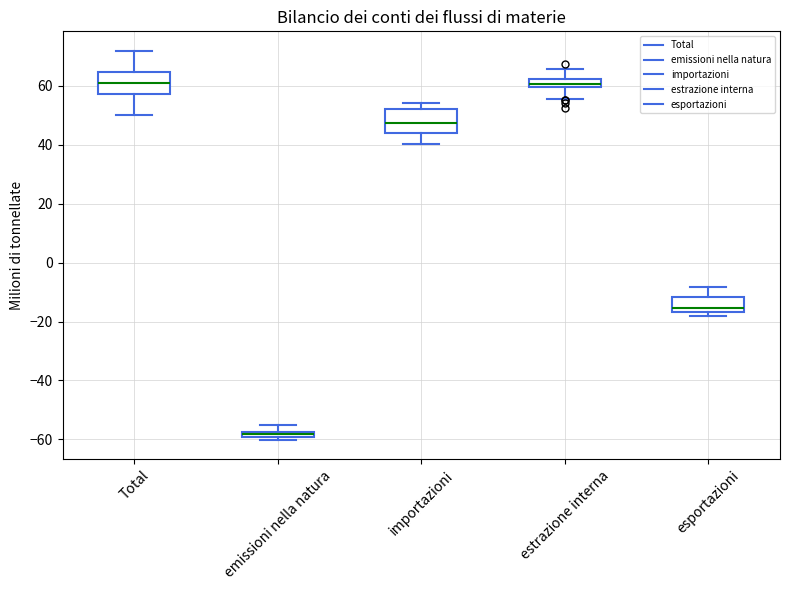

Where is the upper edge of the box for esportazioni on the y-axis? The values are not printed on the chart, so give them approximately, as read against the axis.

-12